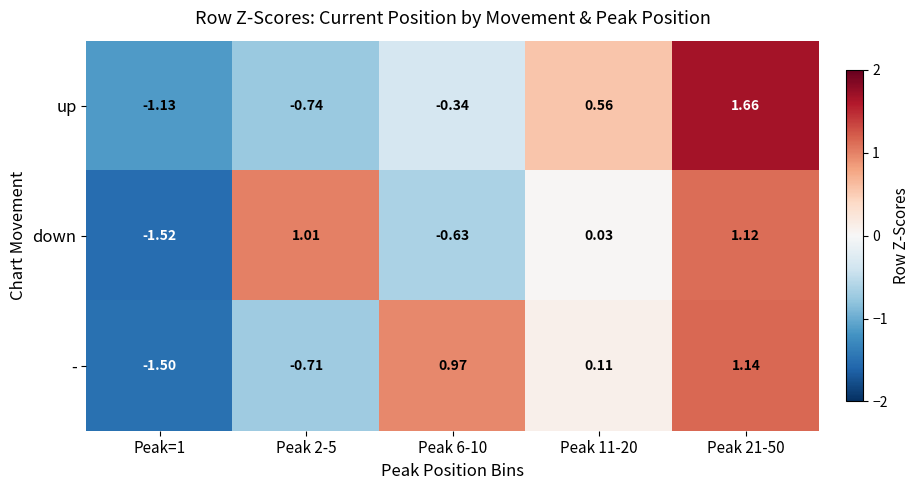

Which series has the widest spread of values?

up